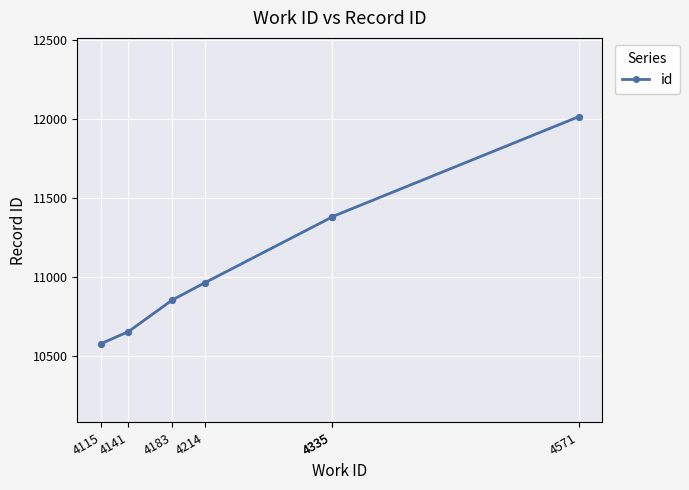

Between 4335 and 4214, which is larger?

4335